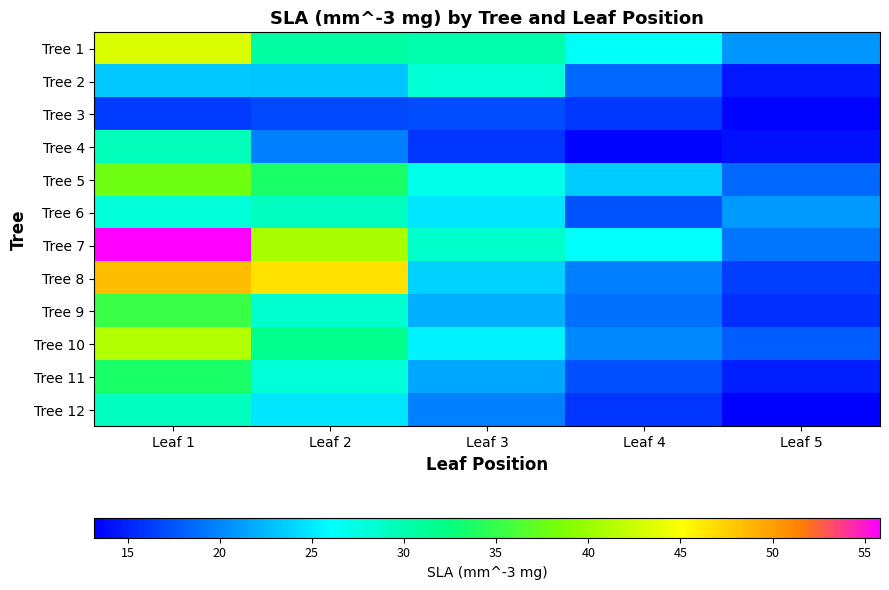

Reading left to right, extract all data points from this chart.

Tree 1: Leaf 1=43.5	Leaf 2=30.7	Leaf 3=30.1	Leaf 4=26.5	Leaf 5=20.8
Tree 2: Leaf 1=23.3	Leaf 2=23.1	Leaf 3=28.1	Leaf 4=18.4	Leaf 5=14.4
Tree 3: Leaf 1=16.3	Leaf 2=17.0	Leaf 3=17.1	Leaf 4=16.1	Leaf 5=13.5
Tree 4: Leaf 1=29.4	Leaf 2=19.6	Leaf 3=15.9	Leaf 4=13.5	Leaf 5=14.1
Tree 5: Leaf 1=38.0	Leaf 2=33.6	Leaf 3=27.2	Leaf 4=23.4	Leaf 5=18.4
Tree 6: Leaf 1=27.9	Leaf 2=29.2	Leaf 3=24.7	Leaf 4=17.5	Leaf 5=20.9
Tree 7: Leaf 1=55.8	Leaf 2=40.7	Leaf 3=28.6	Leaf 4=26.3	Leaf 5=19.1
Tree 8: Leaf 1=48.5	Leaf 2=46.6	Leaf 3=23.8	Leaf 4=19.6	Leaf 5=16.4
Tree 9: Leaf 1=35.2	Leaf 2=28.4	Leaf 3=22.2	Leaf 4=18.9	Leaf 5=15.6
Tree 10: Leaf 1=41.3	Leaf 2=31.8	Leaf 3=25.4	Leaf 4=20.1	Leaf 5=17.9
Tree 11: Leaf 1=33.6	Leaf 2=27.9	Leaf 3=21.6	Leaf 4=17.3	Leaf 5=14.8
Tree 12: Leaf 1=29.1	Leaf 2=24.8	Leaf 3=19.6	Leaf 4=15.9	Leaf 5=13.2